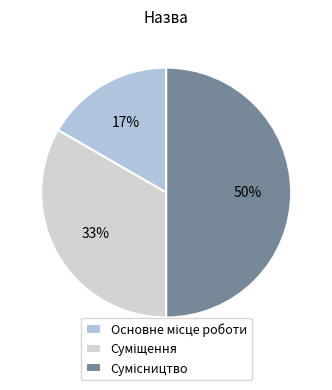

Rank the categories by value from highest to lowest.

Сумісництво, Суміщення, Основне місце роботи